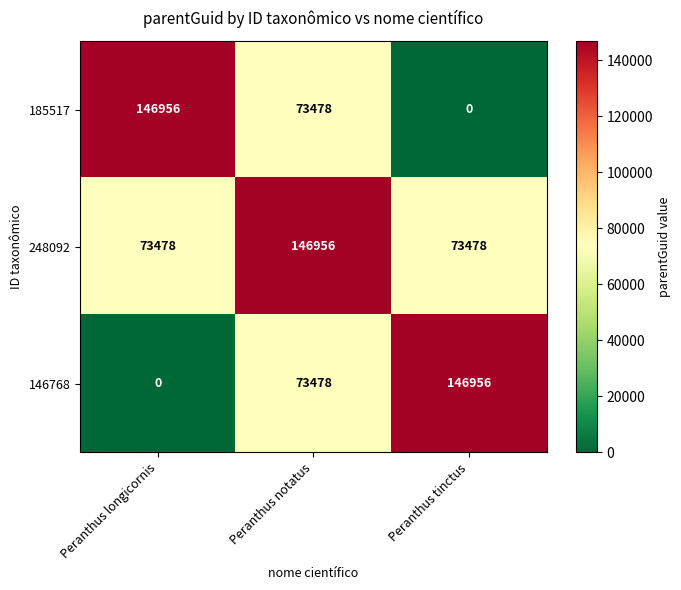

Reading right to left, what are all the values shown in this chart?

185517: 0	73478	146956
248092: 73478	146956	73478
146768: 146956	73478	0